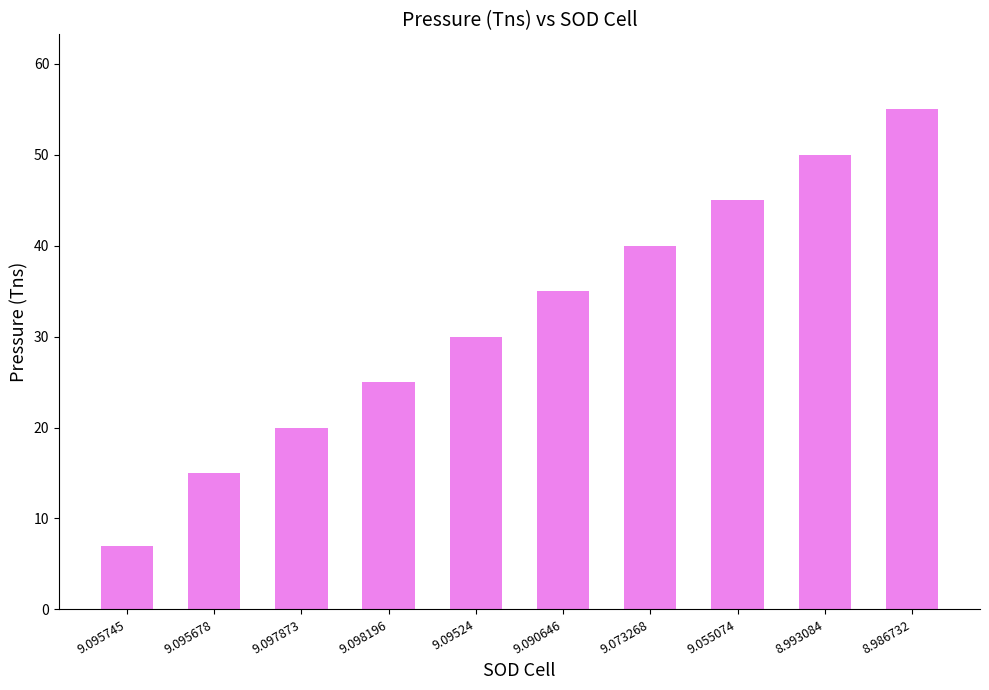

At which label is the value closest to 31?

9.09524